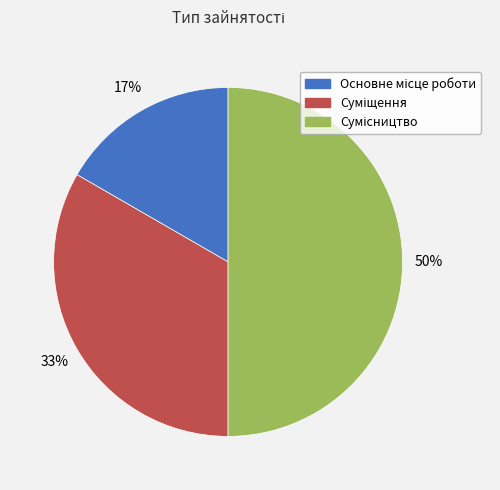

To the nearest percent, what is the difference between the largest and smallest slice percentages?

33%